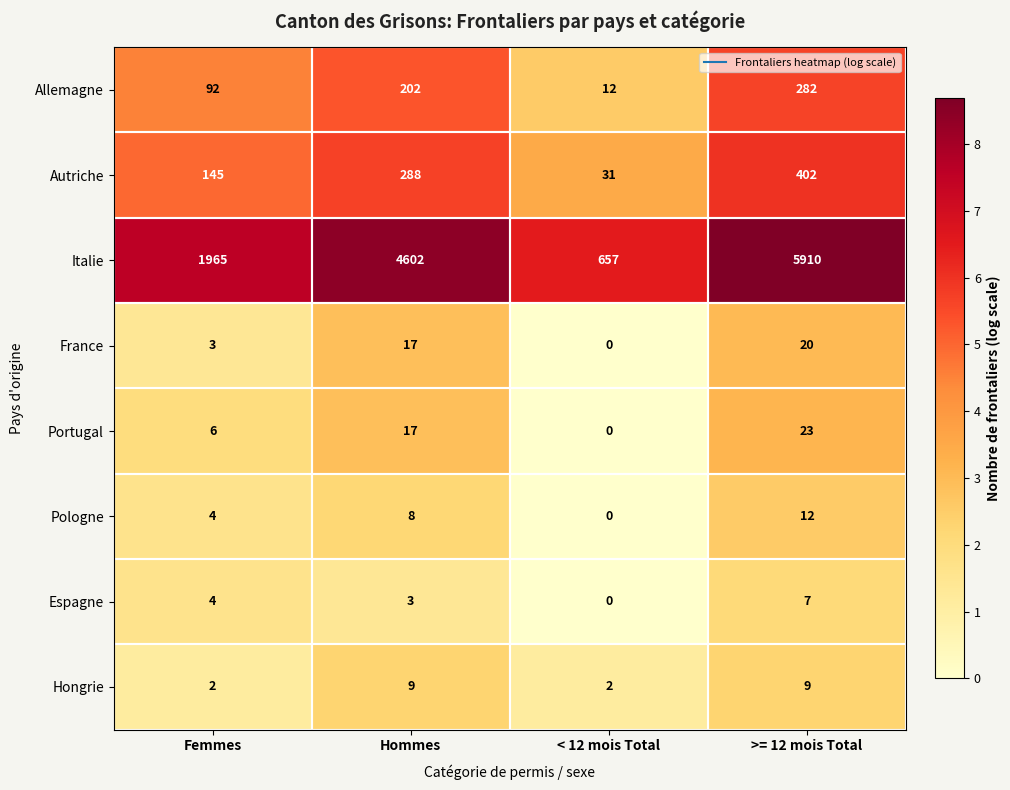

At which category is the sum across all series the highest?

>= 12 mois Total